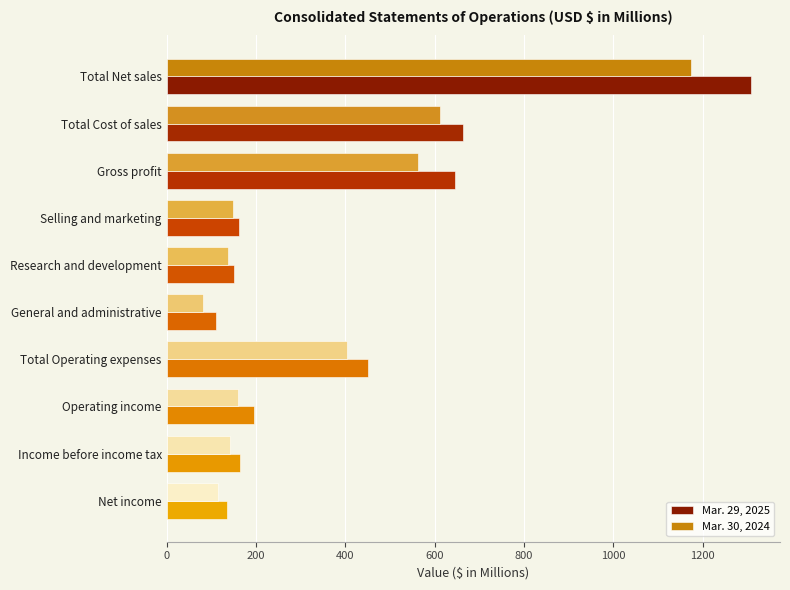

The Mar. 29, 2025 series shows 161 at Selling and marketing. True or false?

True